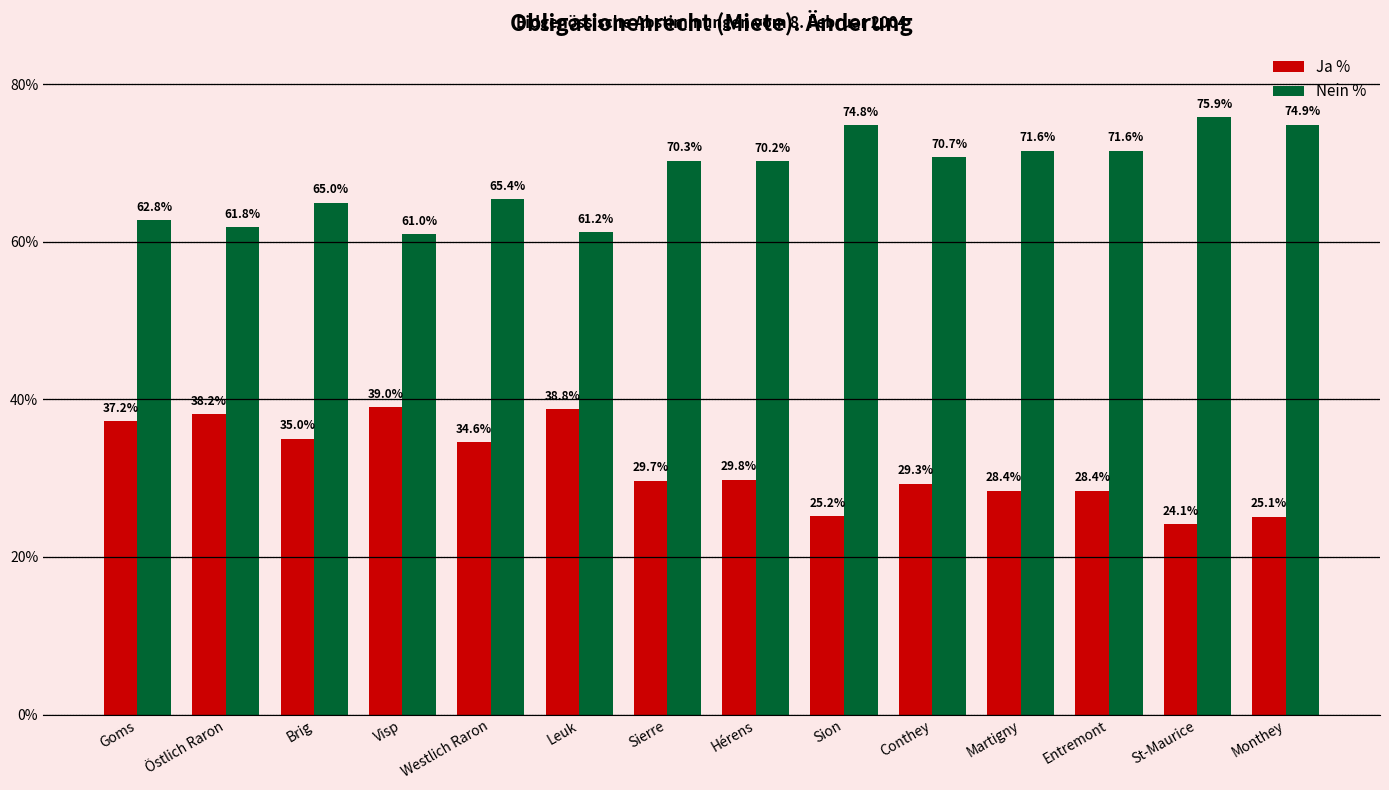

At which category does the chart reach its minimum across all series?

St-Maurice